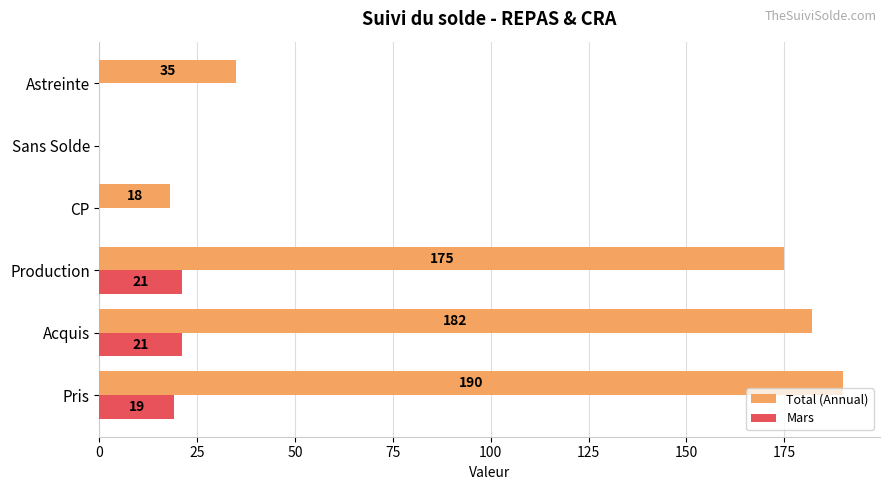

What is the sum of the Total (Annual) values at Pris and Sans Solde?

190